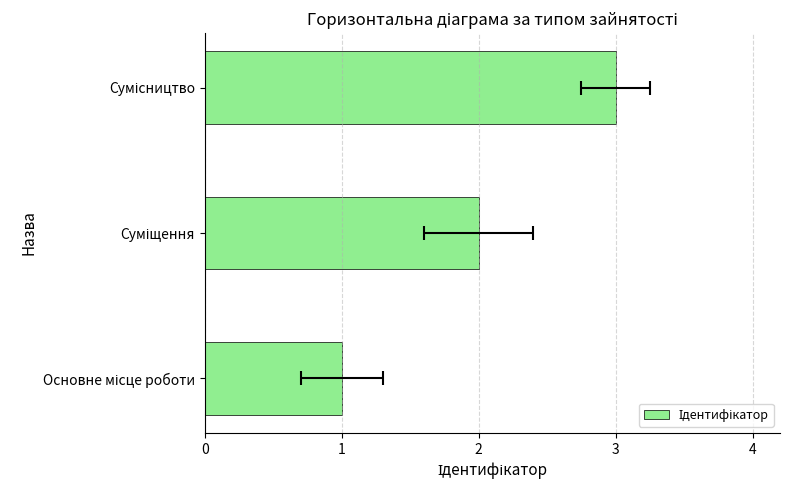

What is the change in value from Основне місце роботи to Сумісництво?

+2